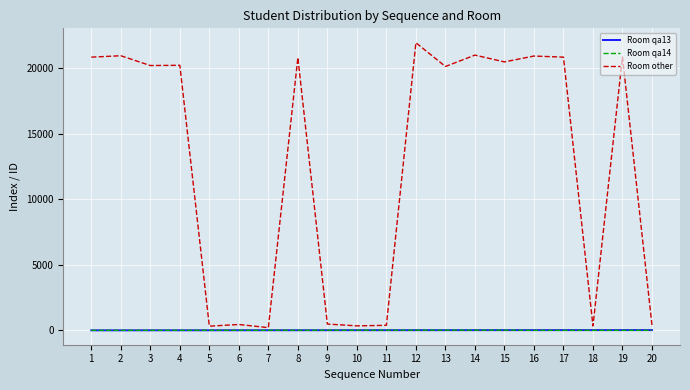

What is the sum of all Room other values?

251943